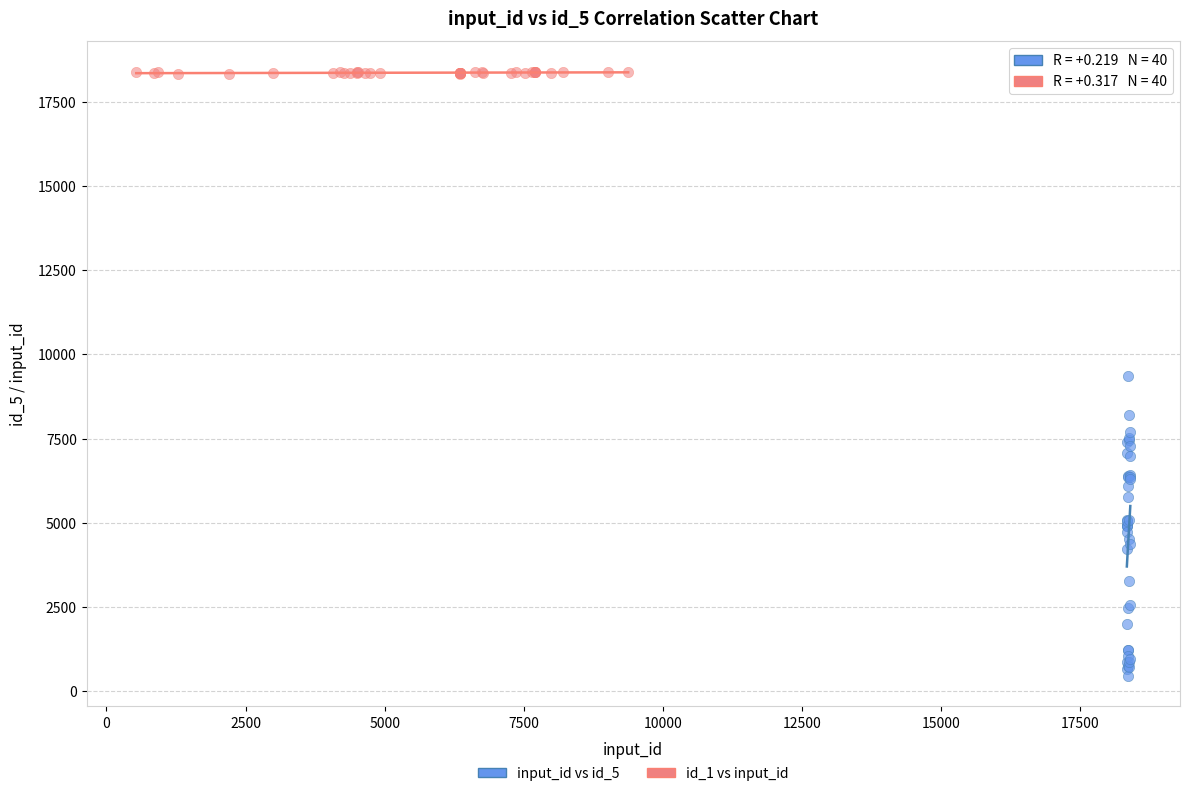

Which series contains the lowest Y value?

input_id vs id_5